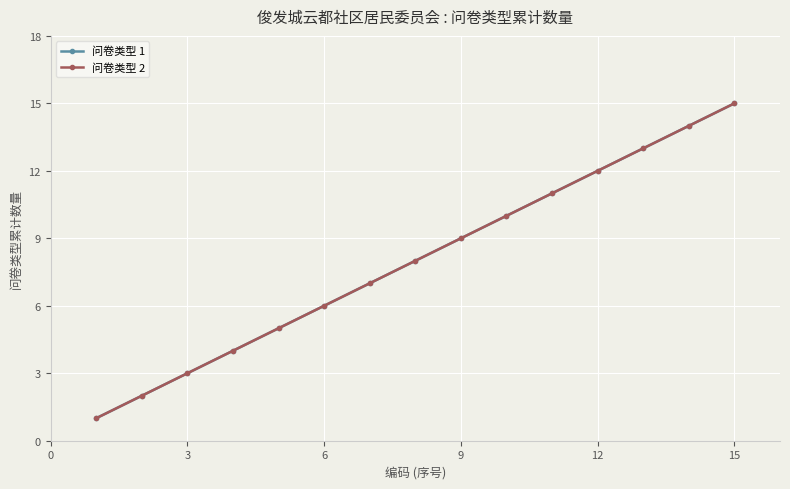

What is the average value of the 问卷类型 1 series?

8